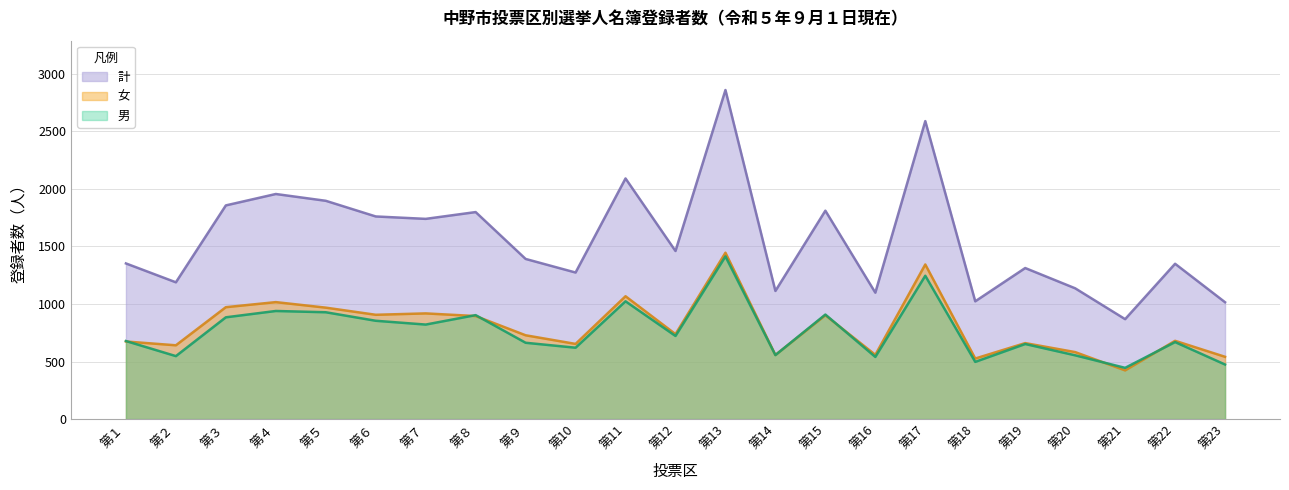

At which label does 計 first exceed 1391?

第３